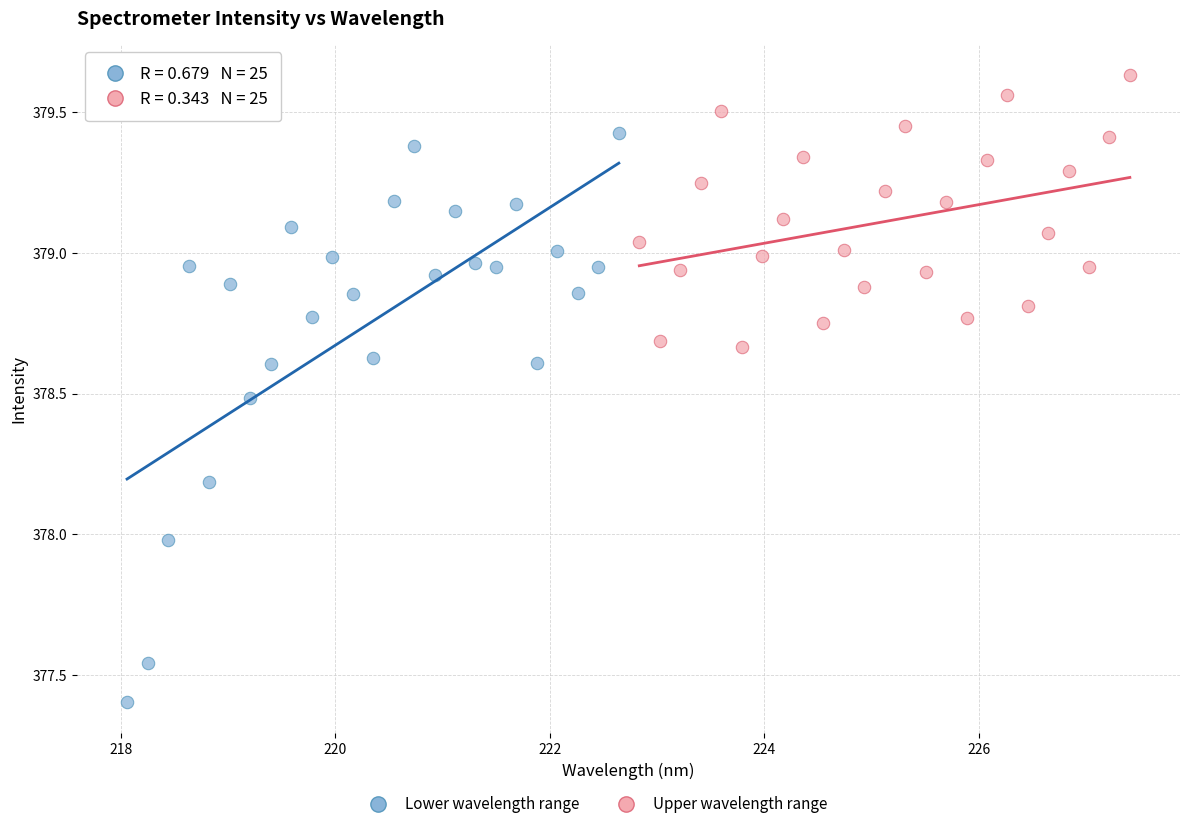

Which series reaches the maximum Y coordinate?

Upper wavelength range